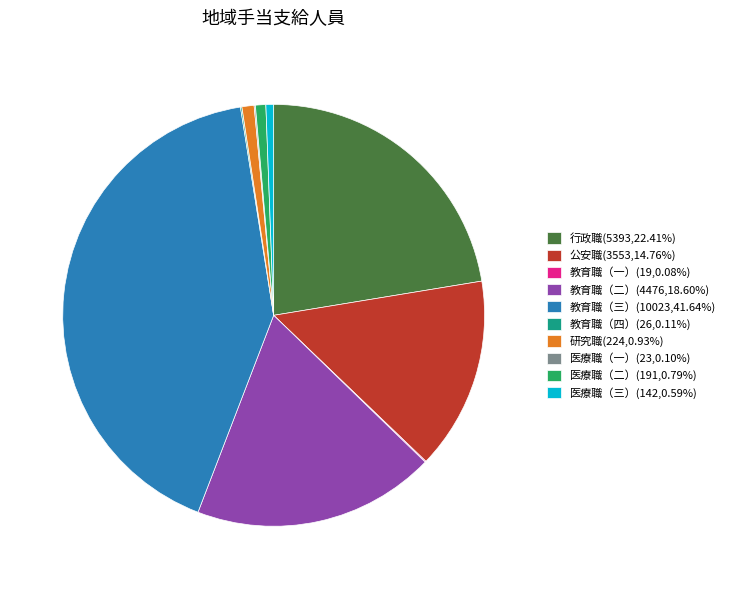

Is the sum of 公安職(3553,14.76%) and 教育職（三）(10023,41.64%) greater than half?

Yes